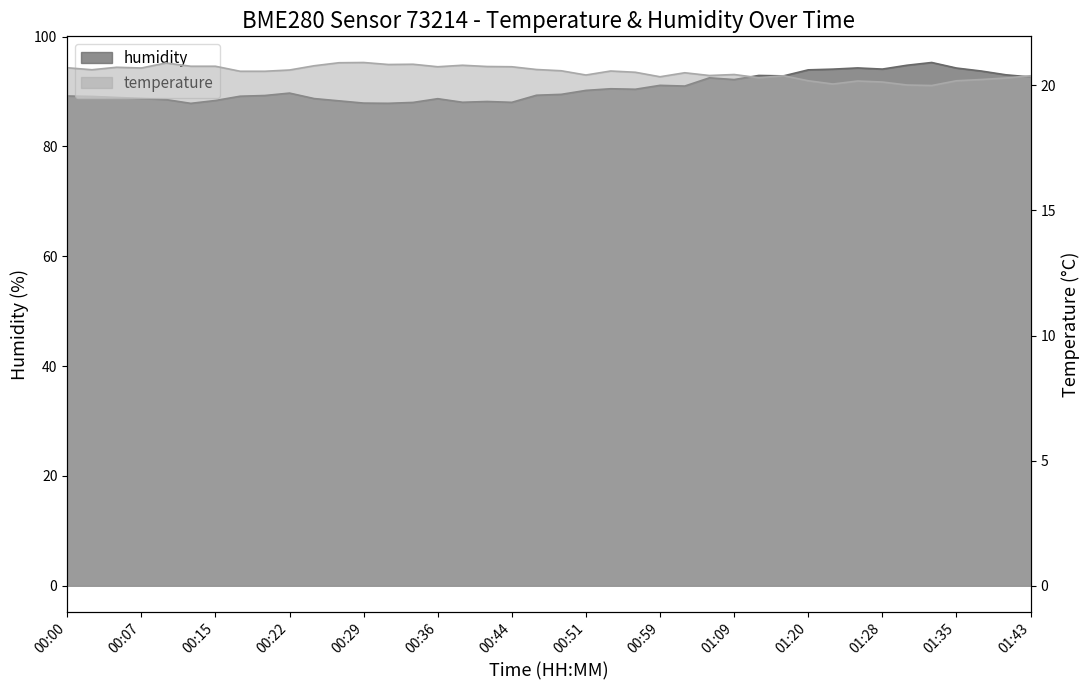

True or false: temperature and humidity cross at least once.

False